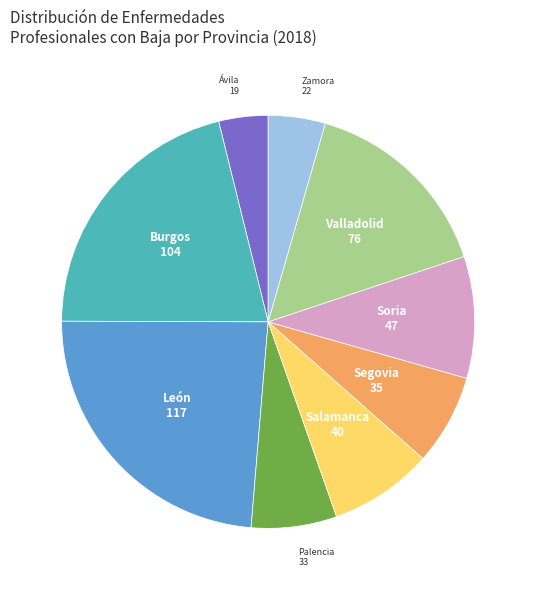

Does any single category account for the majority?

No